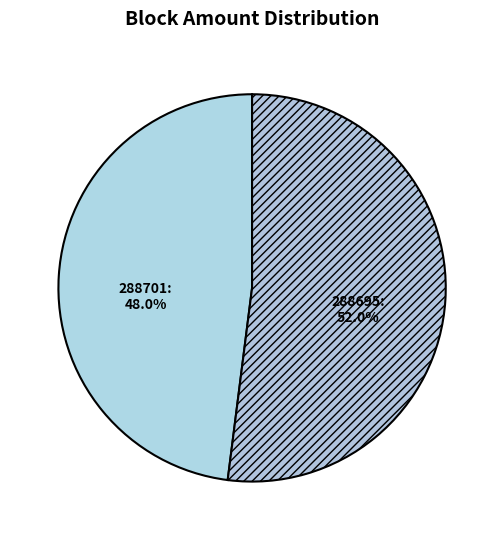

True or false: 288701 accounts for 5% of the total.

False